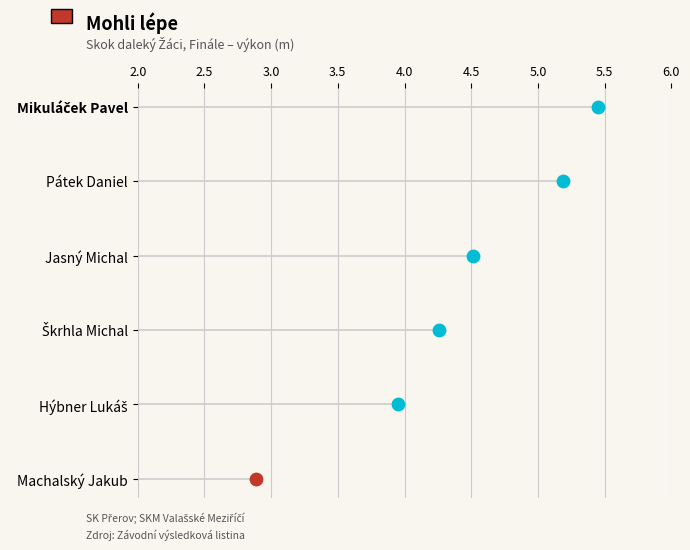

Which has a higher value, Mikuláček Pavel or Hýbner Lukáš?

Mikuláček Pavel